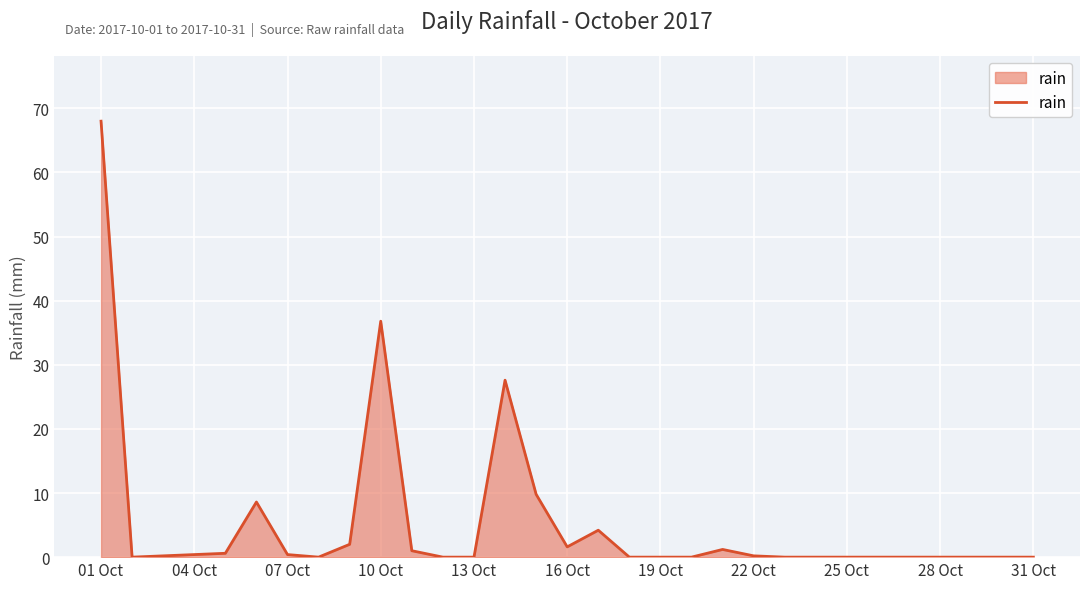

What is the difference between the maximum and minimum values?

68.0